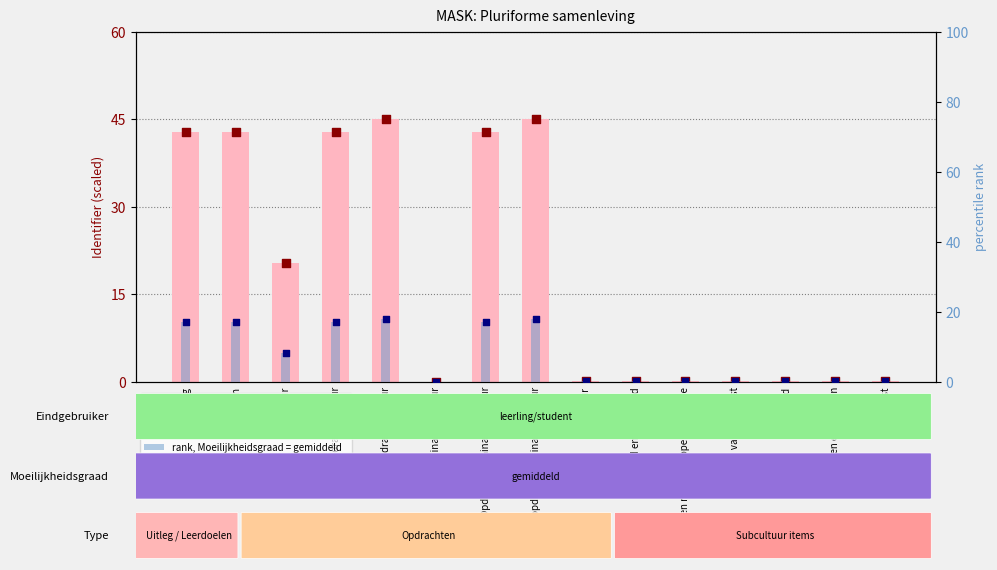

Which series has the largest Y range (max minus min)?

value, Identifier (scaled)